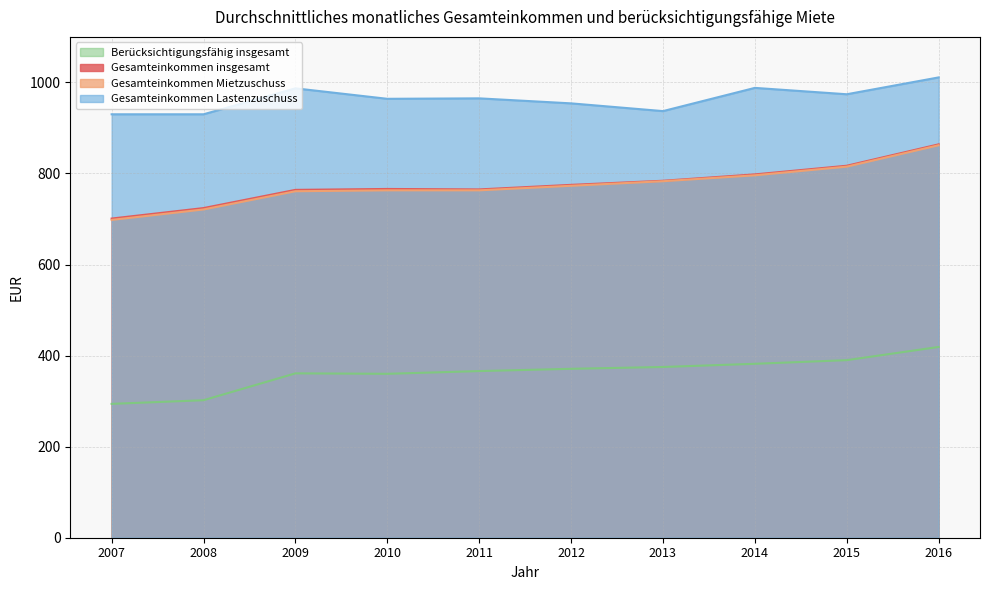

What is the difference between the maximum and minimum values in the Berücksichtigungsfähig insgesamt series?

125